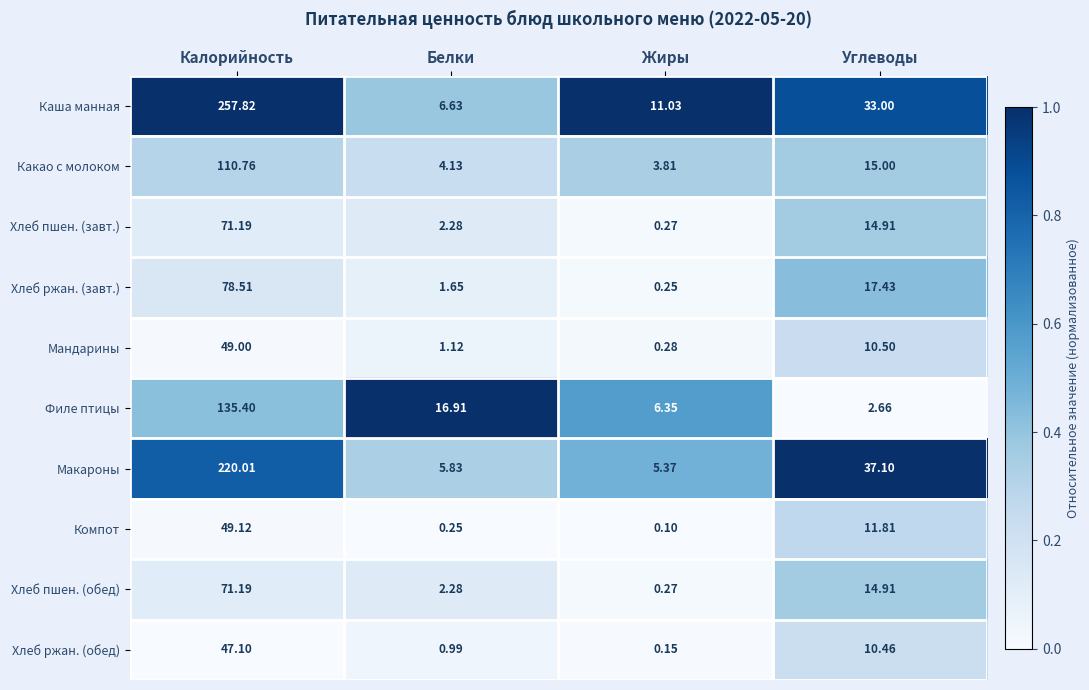

At which category does the chart reach its peak across all series?

Калорийность